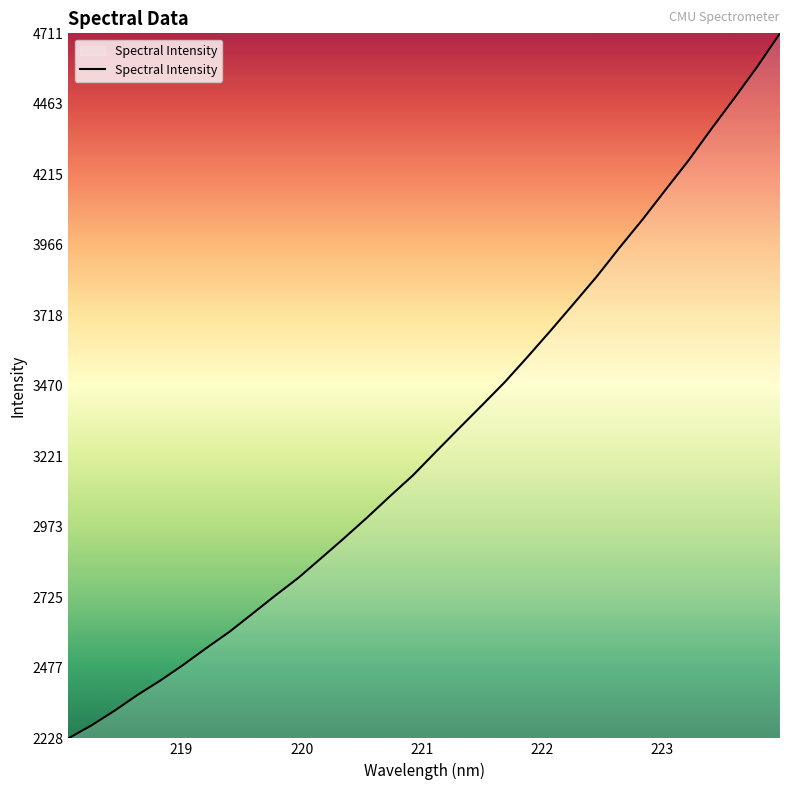

What is the maximum value shown in the chart?

4711.3